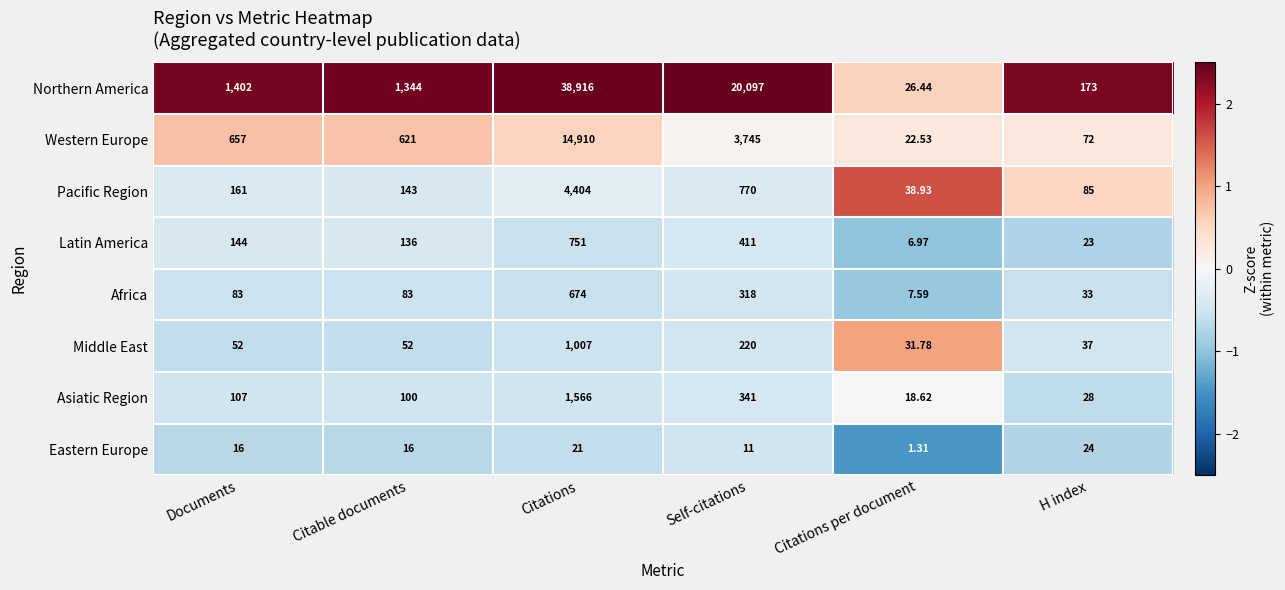

How many data points does each series have?

6